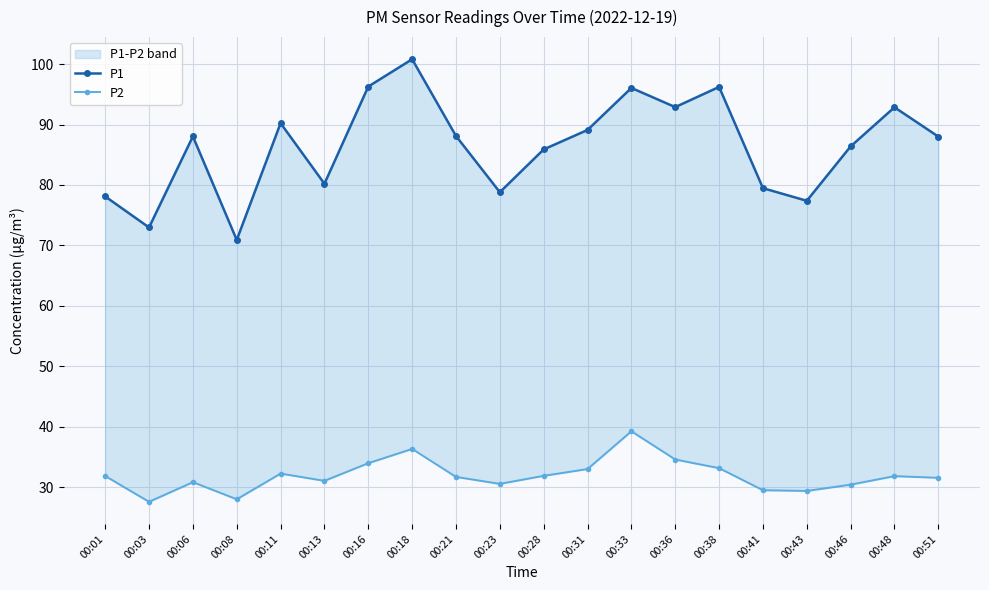

Does the chart display data point markers on the line(s)?

Yes